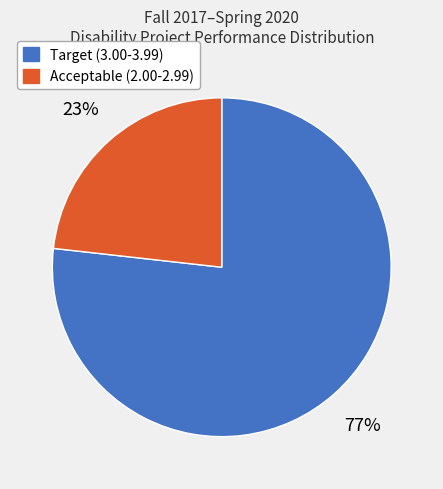

Do Acceptable (2.00-2.99) and Target (3.00-3.99) together represent more than half of the pie?

Yes